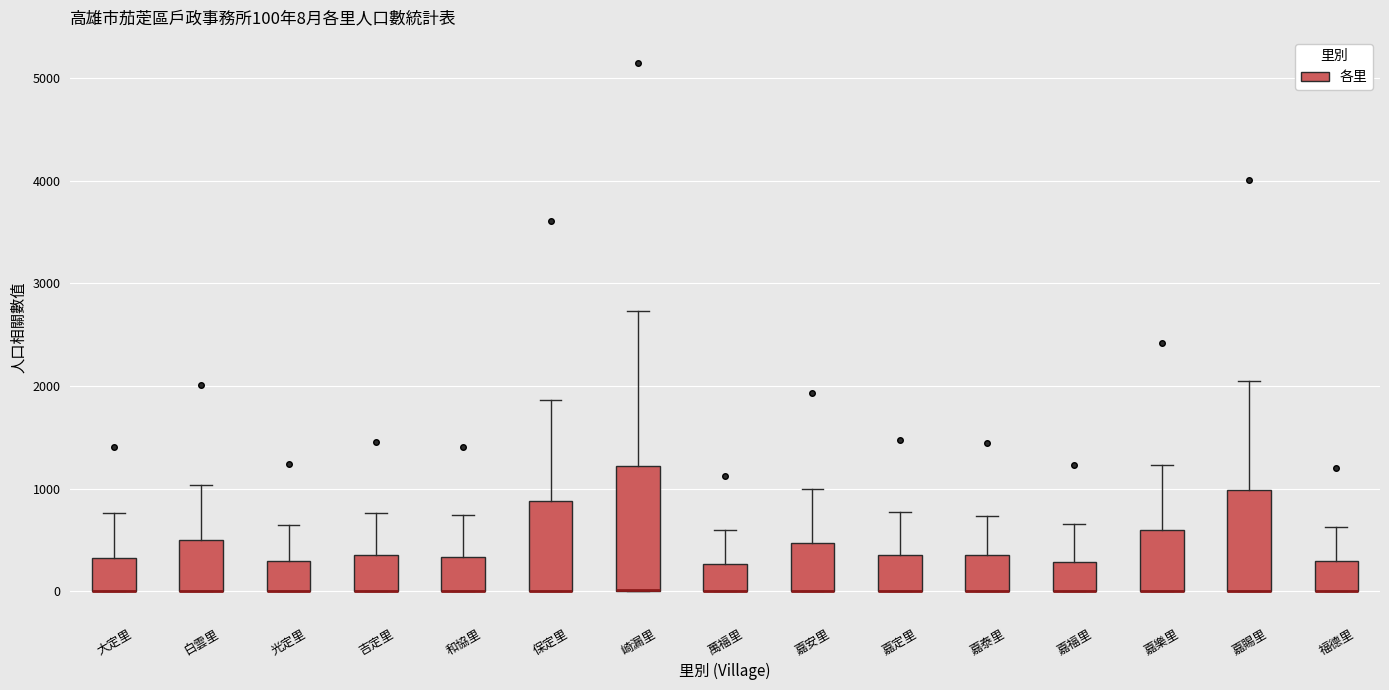

Which box is the tallest, from its lower edge to its upper edge?

崎漏里